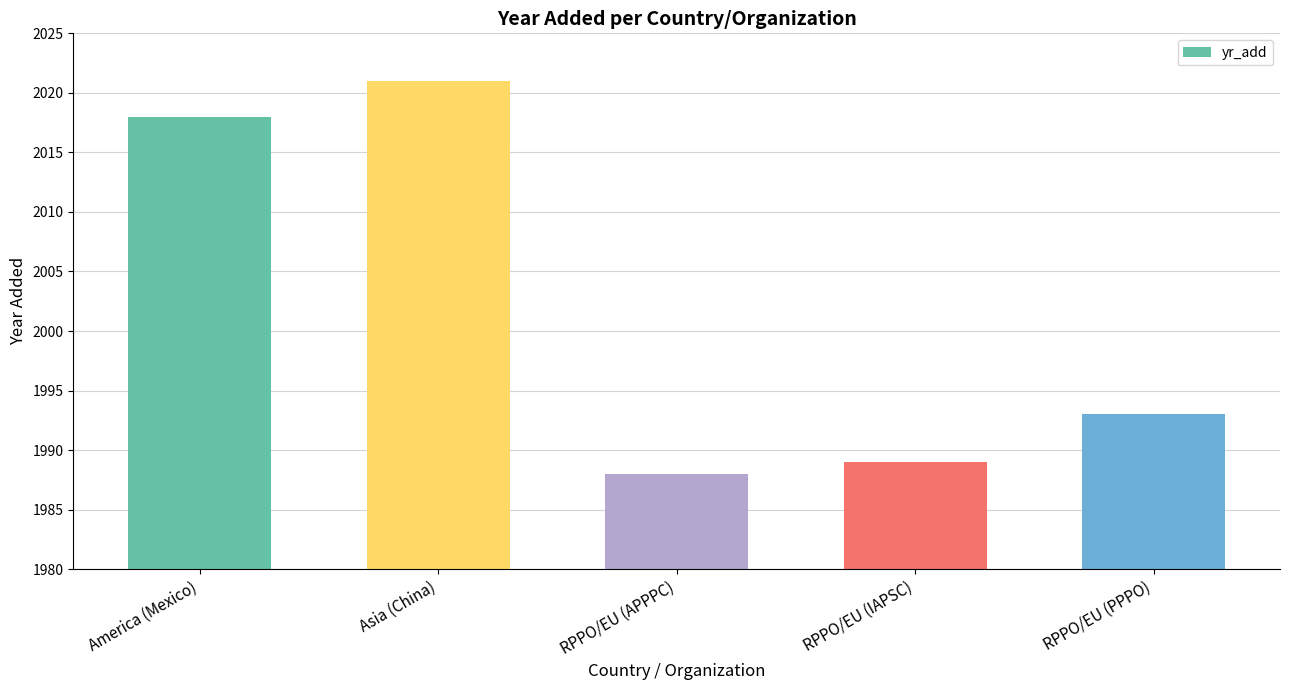

What is the change in value from Asia (China) to RPPO/EU (IAPSC)?

-32